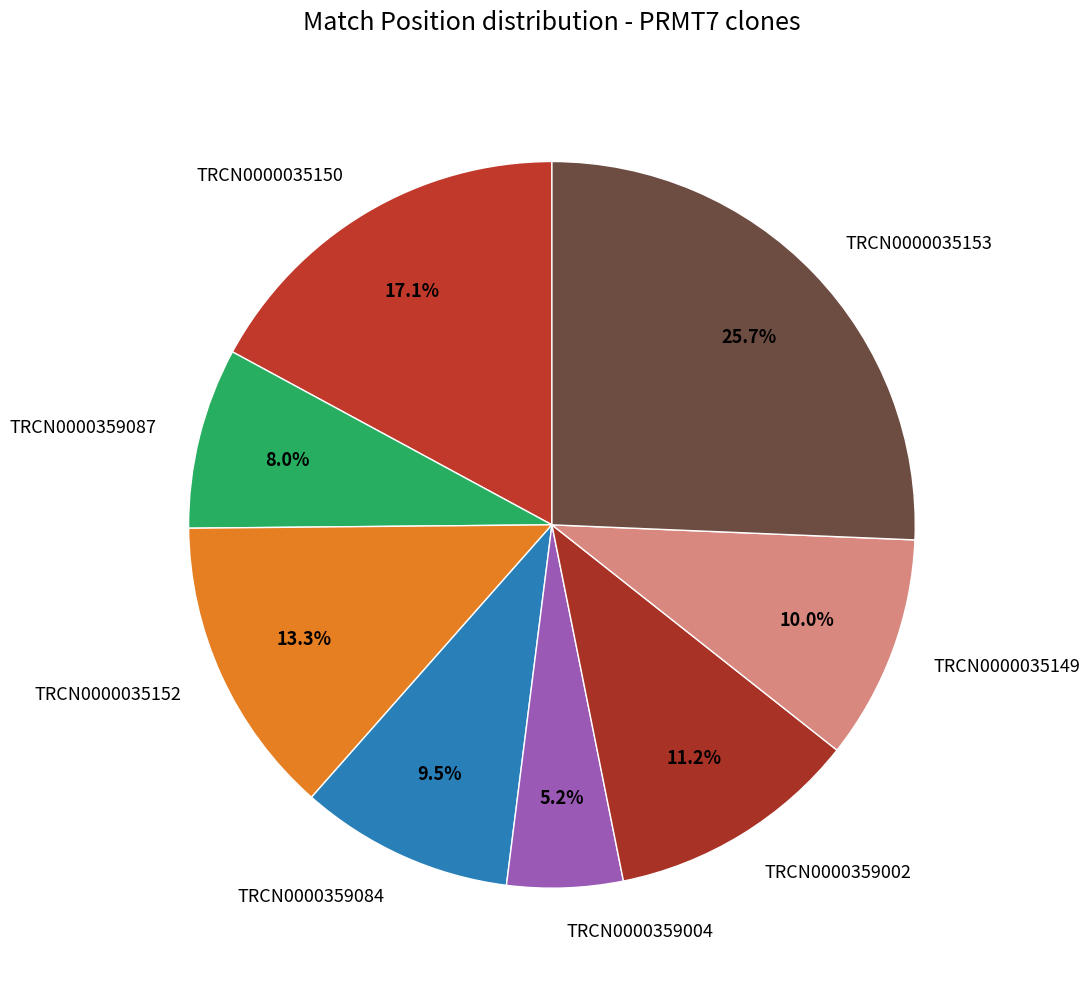

What percentage is the TRCN0000359004 slice, to the nearest percent?

5%